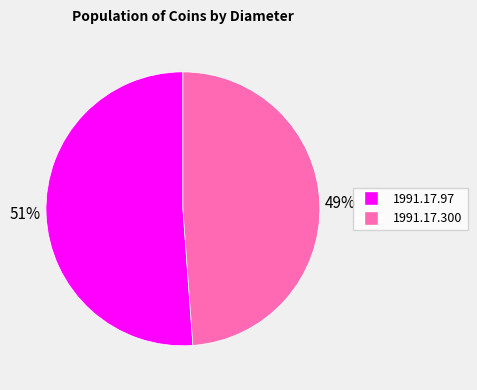

Count the number of slices in the pie.

2